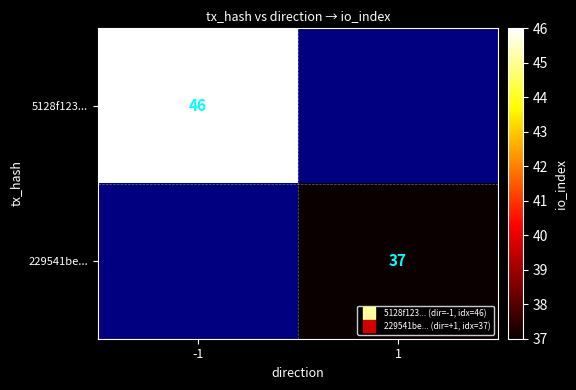

Is the value of 229541be... at 1 greater than the value of 5128f123... at 1?

No